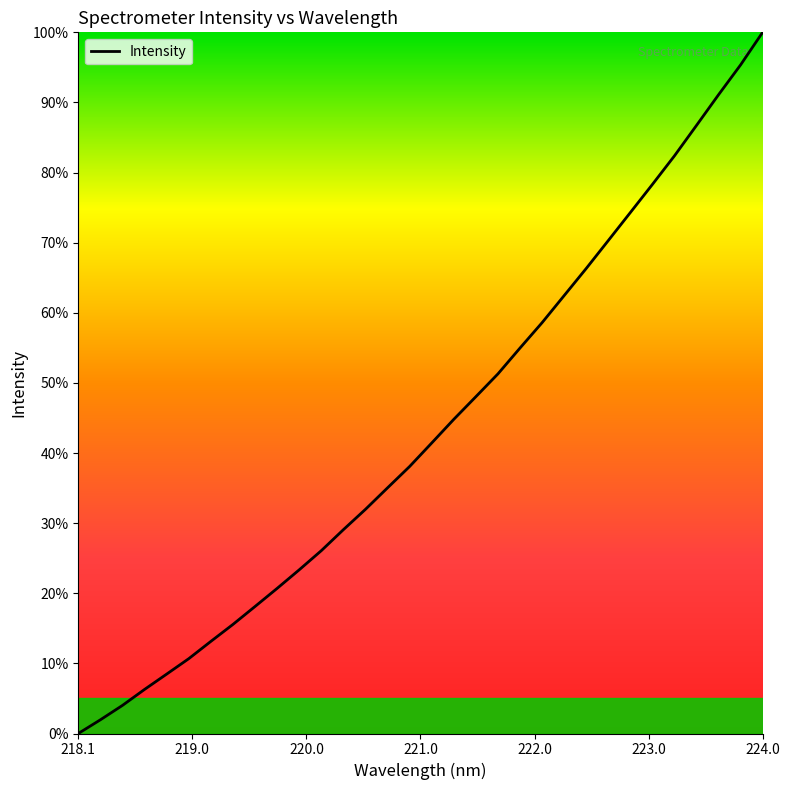

What is the maximum value shown in the chart?

100.0